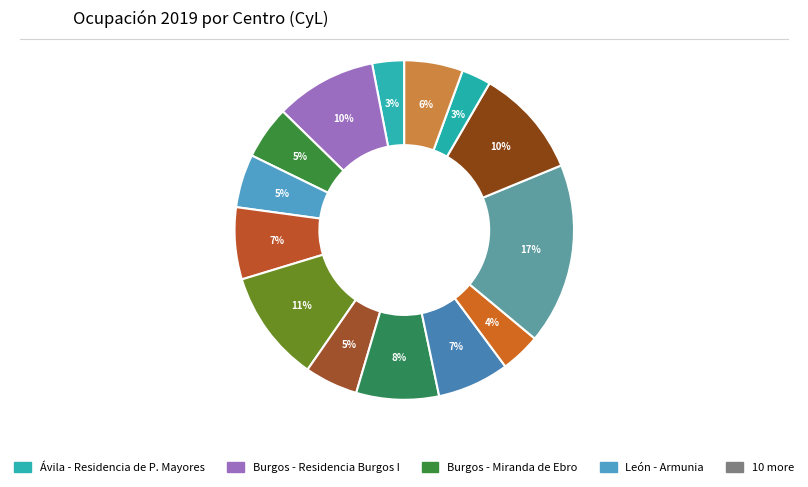

Count the number of slices in the pie.

14